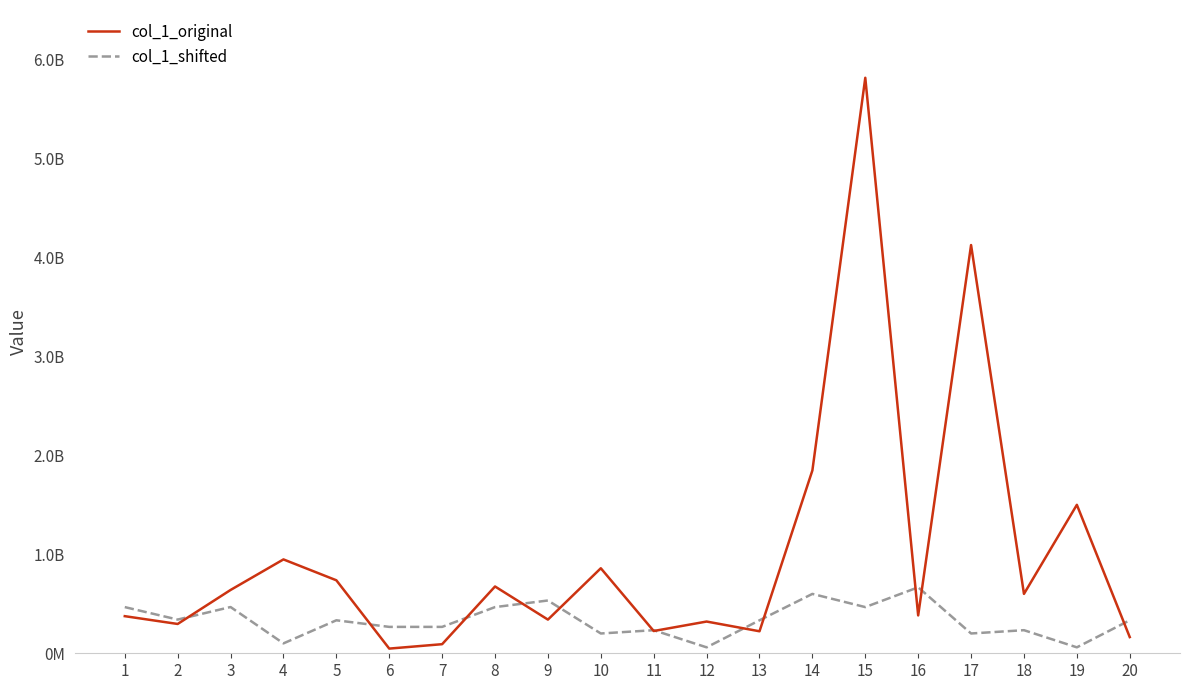

What is the greatest value displayed?

5815120246.8